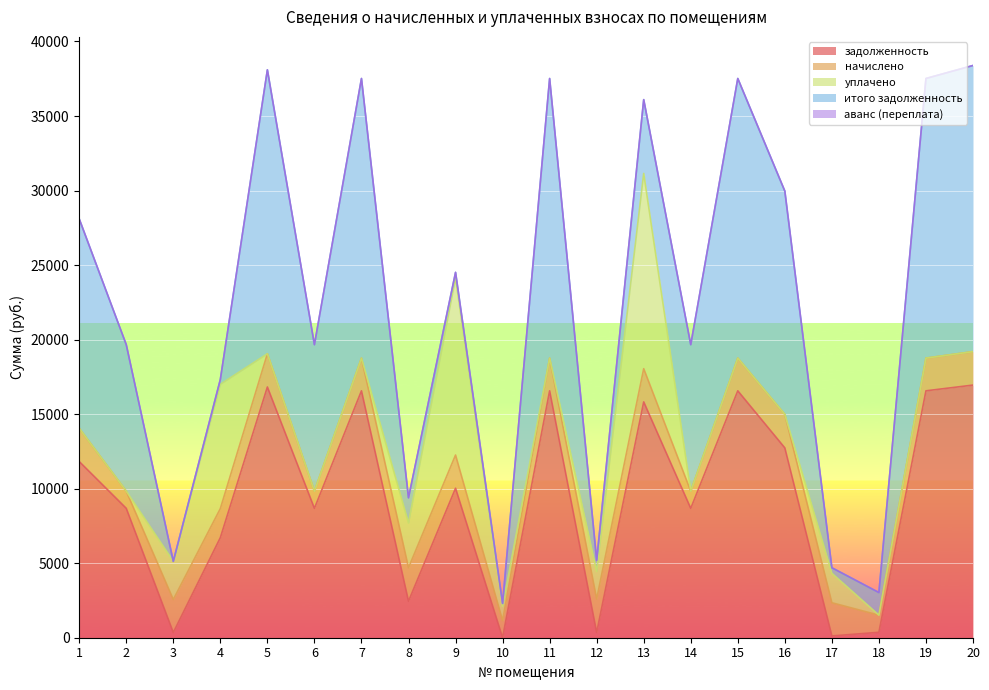

What is the difference between the highest and lowest values at 11?

18757.9